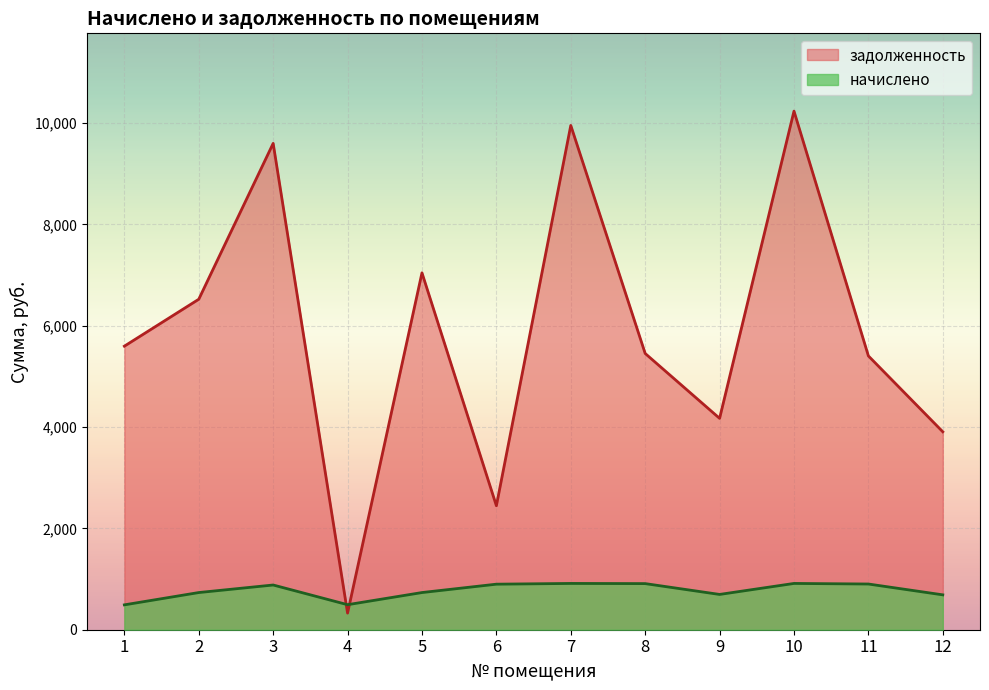

How many data points in задолженность are above 5597?

6